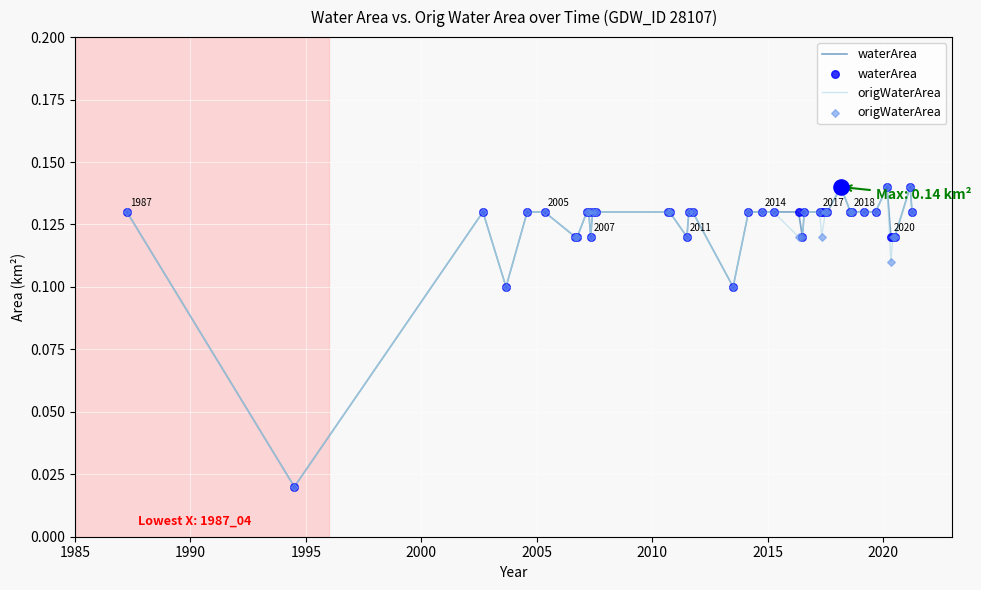

Is this an area chart (filled region under the line)?

No